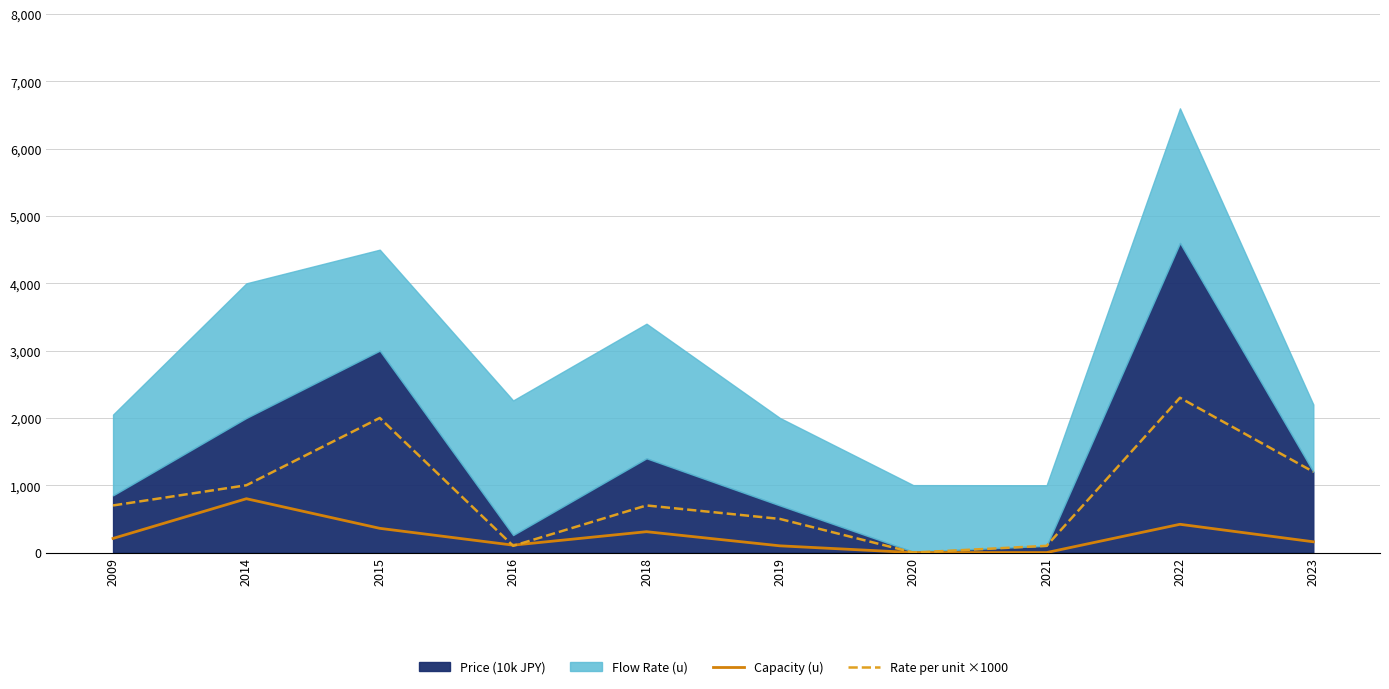

What is the value of the Capacity (u) point at the 10th from the left?

160